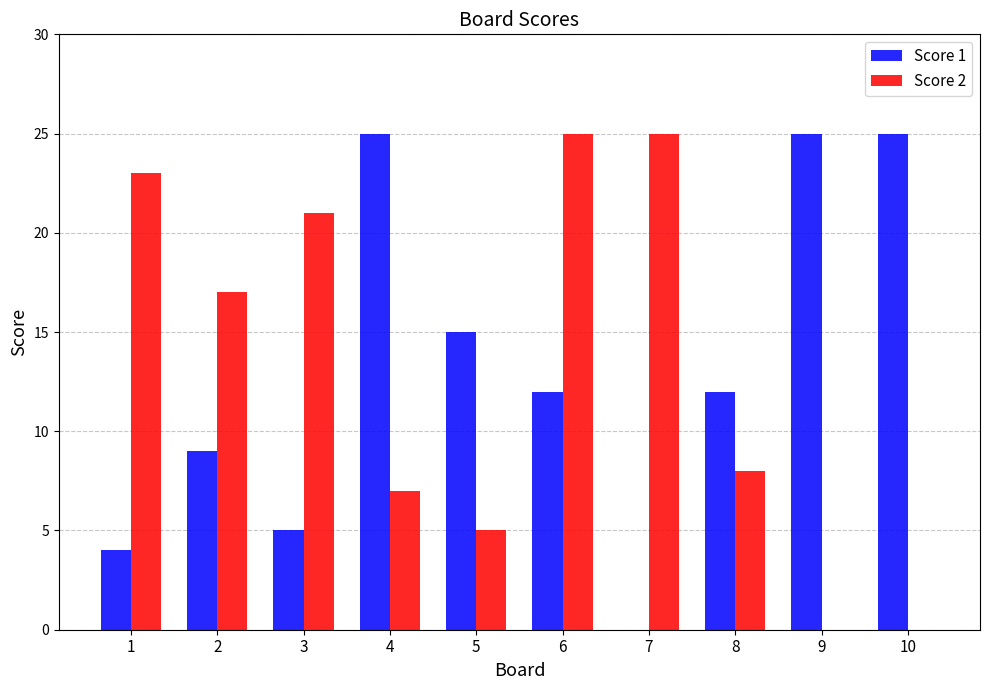

Reading left to right, what are all the values shown in this chart?

Score 1: 1=4	2=9	3=5	4=25	5=15	6=12	7=0	8=12	9=25	10=25
Score 2: 1=23	2=17	3=21	4=7	5=5	6=25	7=25	8=8	9=0	10=0